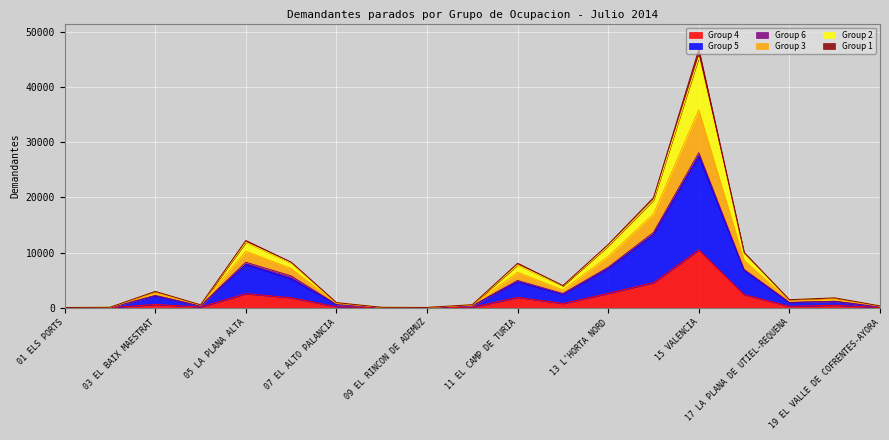

True or false: Group 3 and Group 2 intersect in this chart.

False